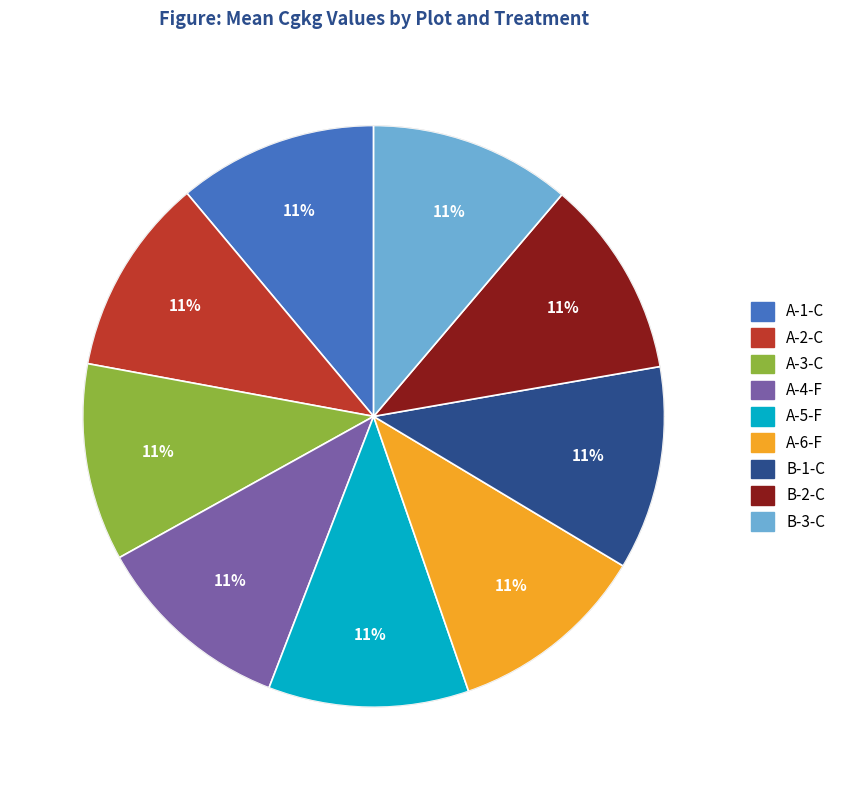

To the nearest percent, what is the average slice percentage?

11%